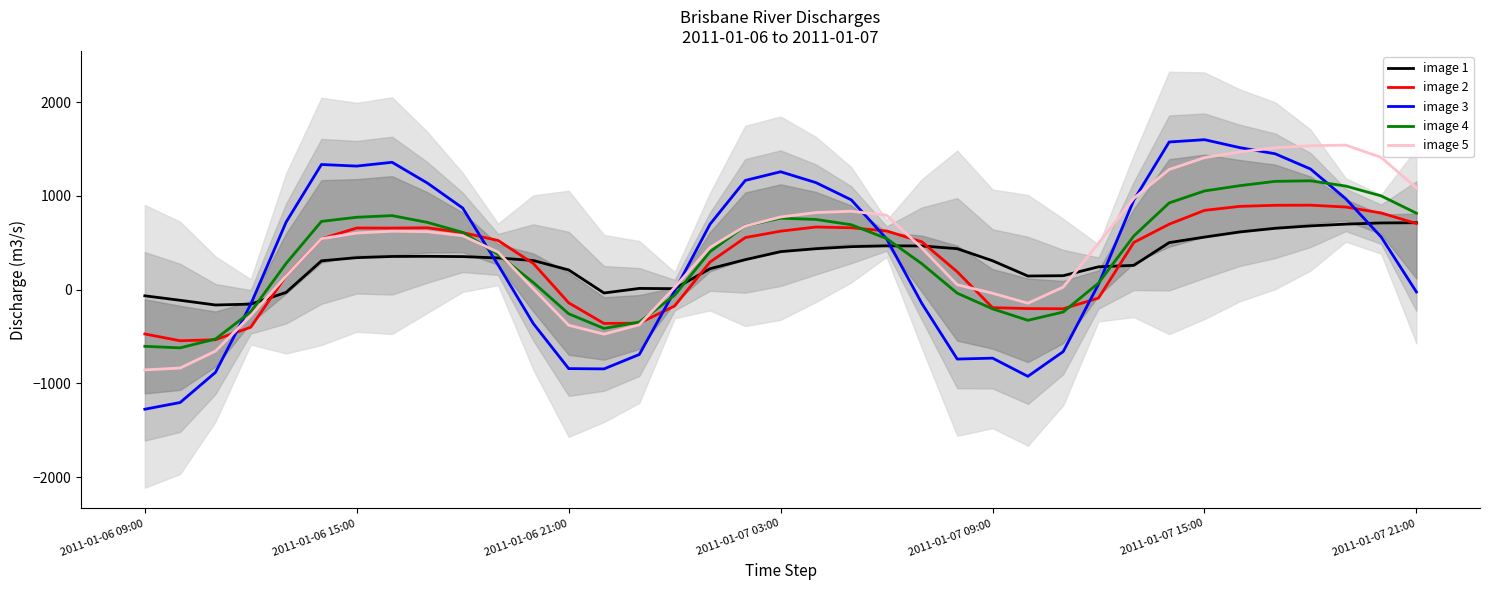

After their last crossing, which series has the higher values: image 5 or image 1?

image 5